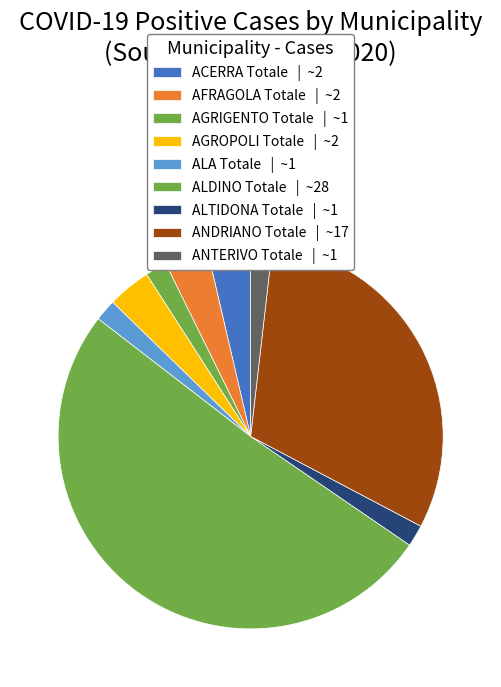

How many slices are in this pie chart?

9